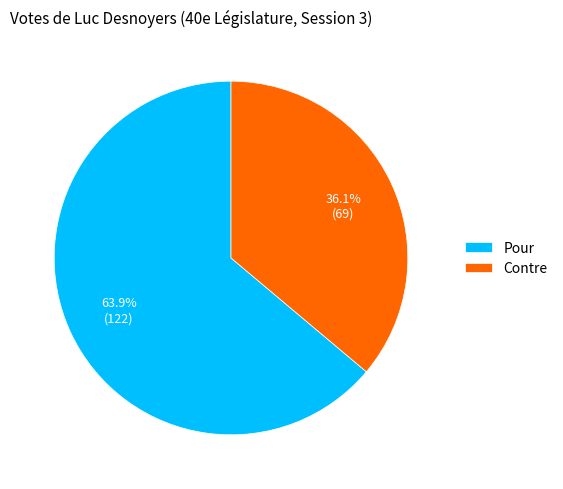

How many slices are in this pie chart?

2